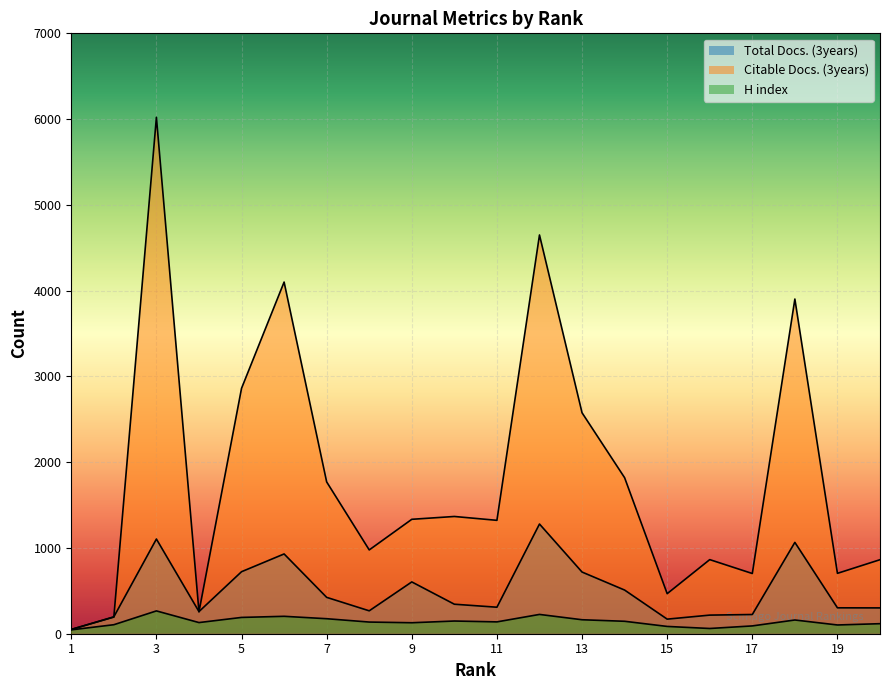

What are all the series names shown in the legend?

Total Docs. (3years), Citable Docs. (3years), H index